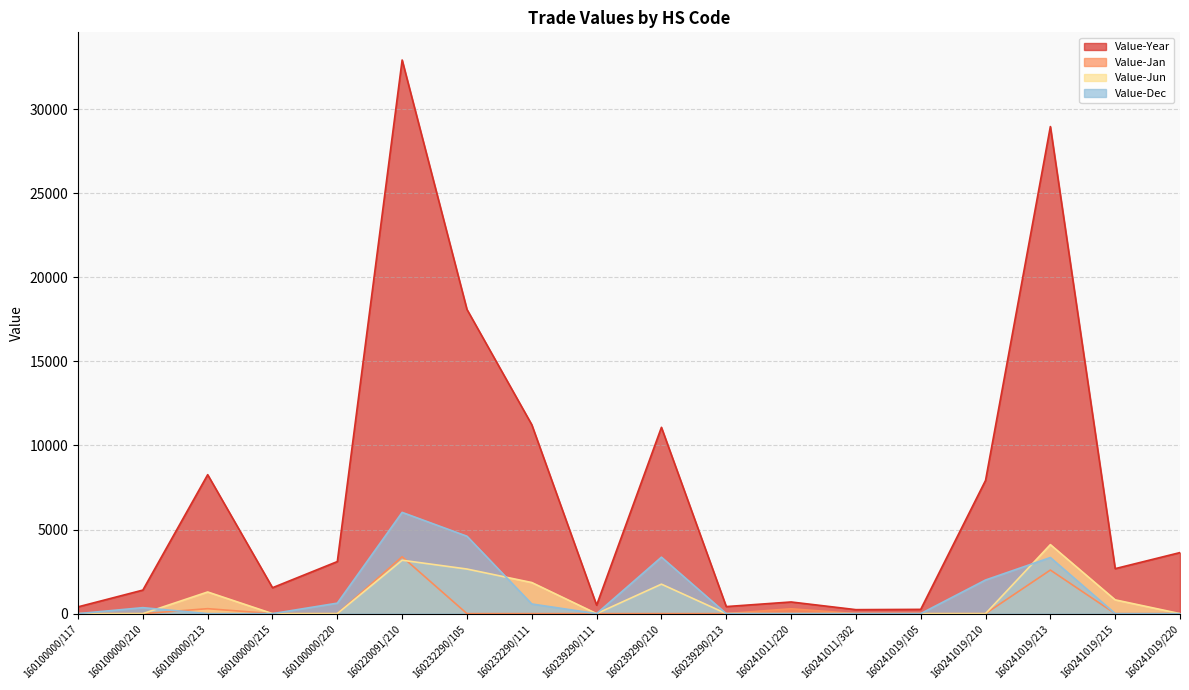

What is the maximum value for Value-Jun?

4104